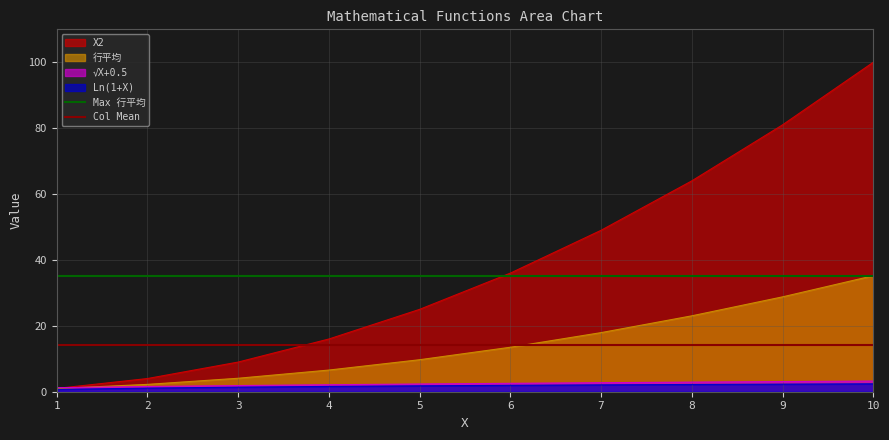

Is the value of X2 at 8 greater than the value of √X+0.5 at 3?

Yes